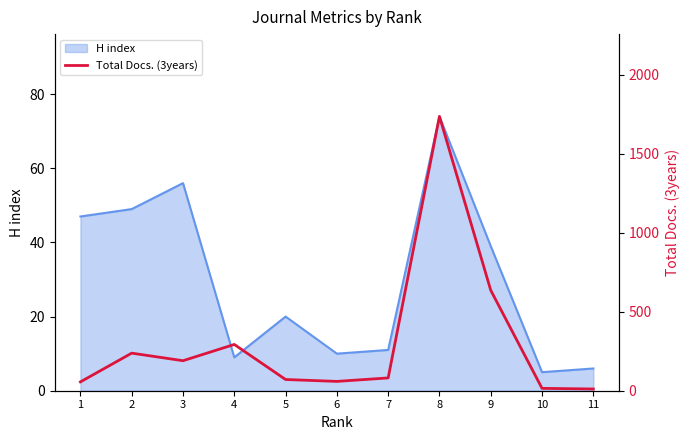

What is the highest value of the H index series?

74